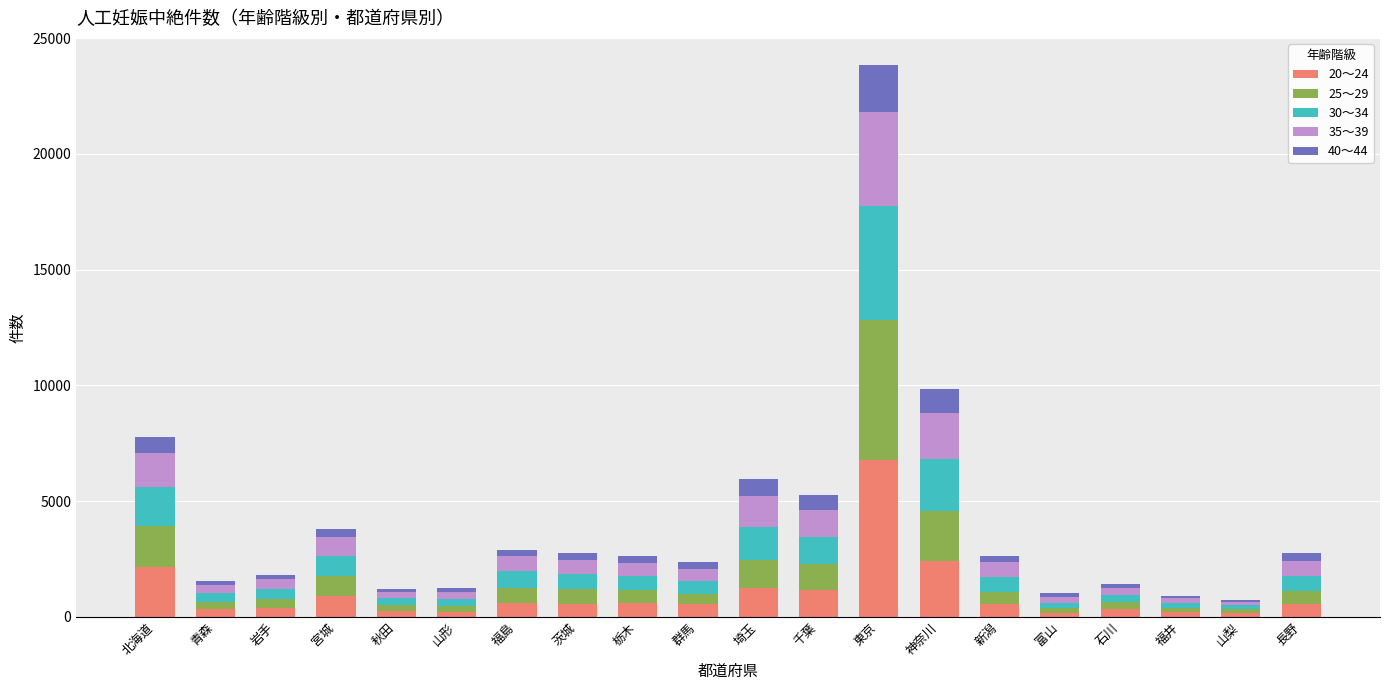

What is the total value across all series at 秋田?

1216